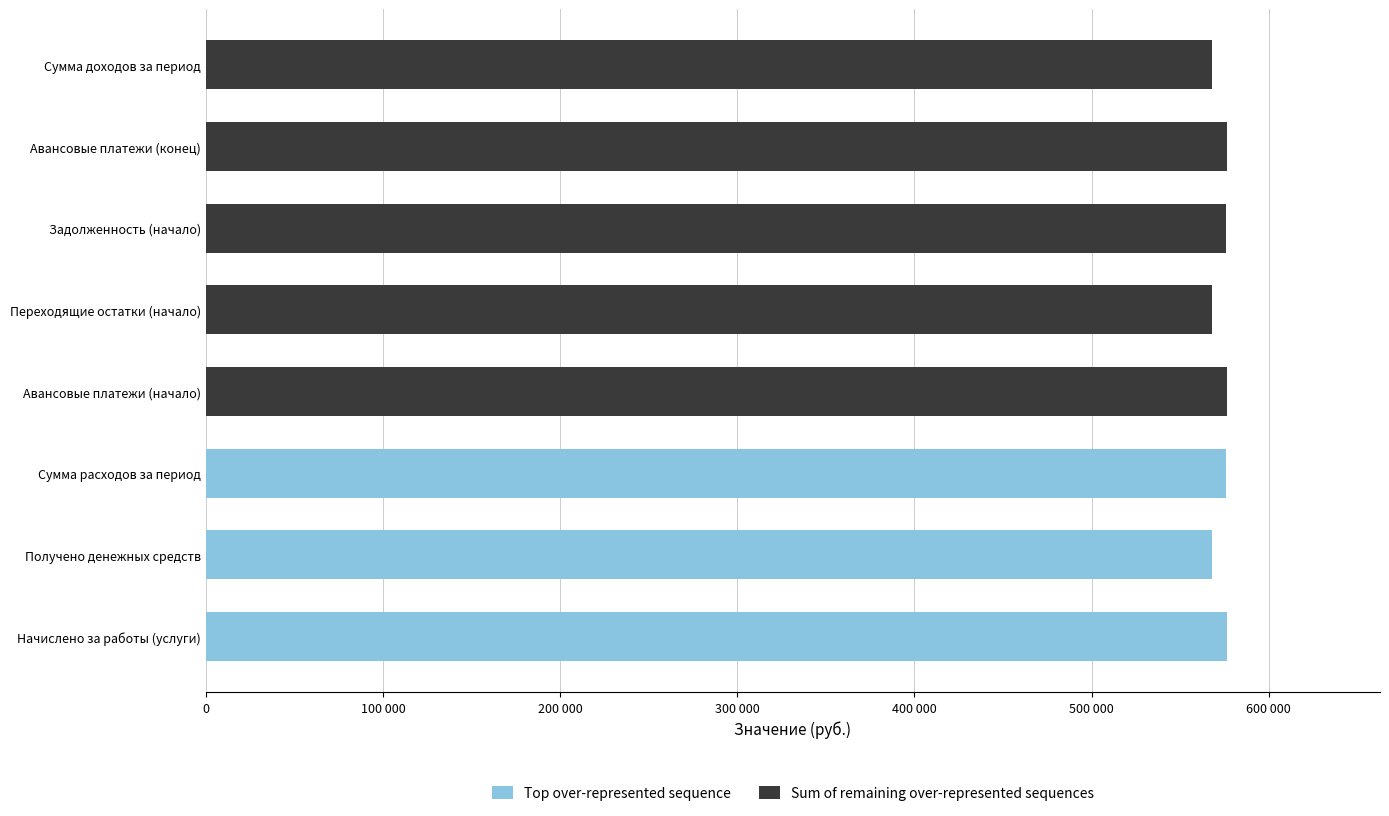

Which series has the widest spread of values?

Top over-represented sequence